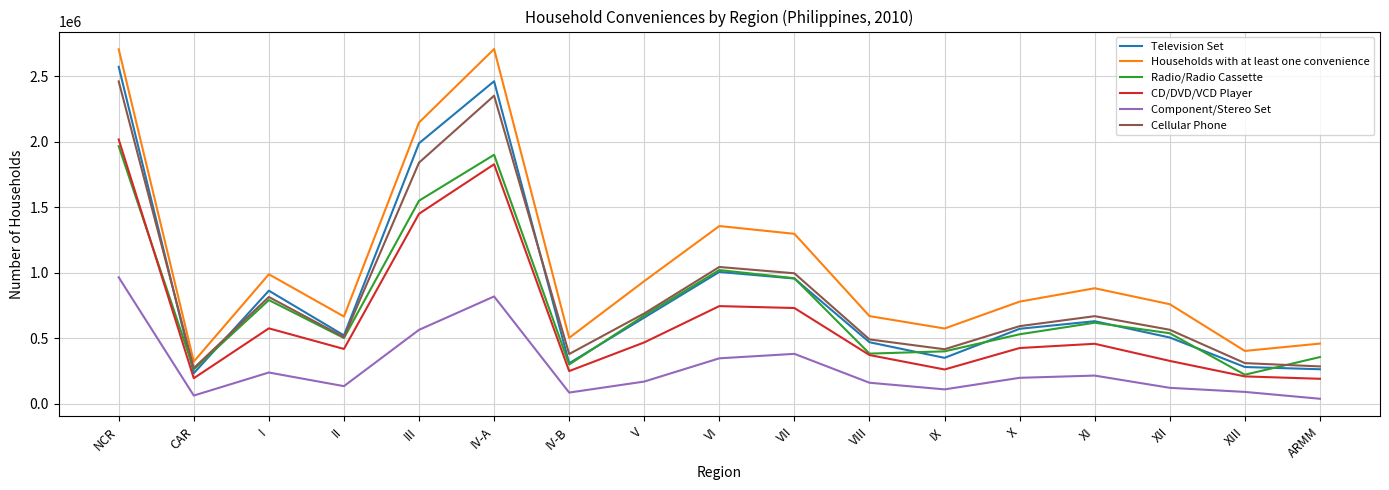

List the series in order of their peak value, highest first.

Households with at least one convenience, Television Set, Cellular Phone, CD/DVD/VCD Player, Radio/Radio Cassette, Component/Stereo Set